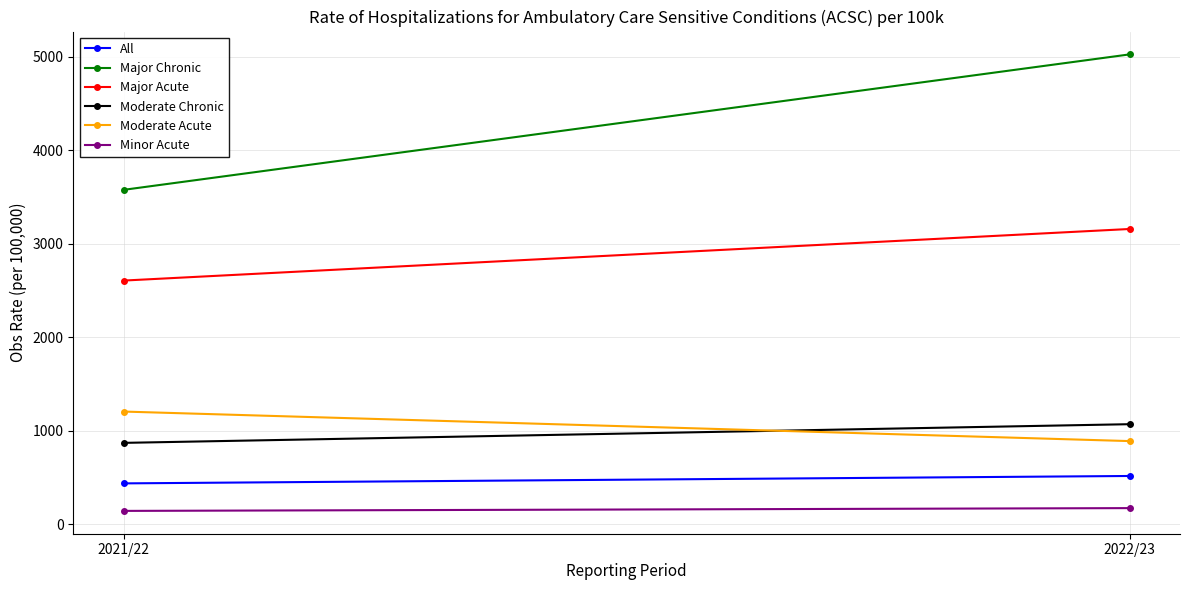

Which series has the widest spread of values?

Major Chronic